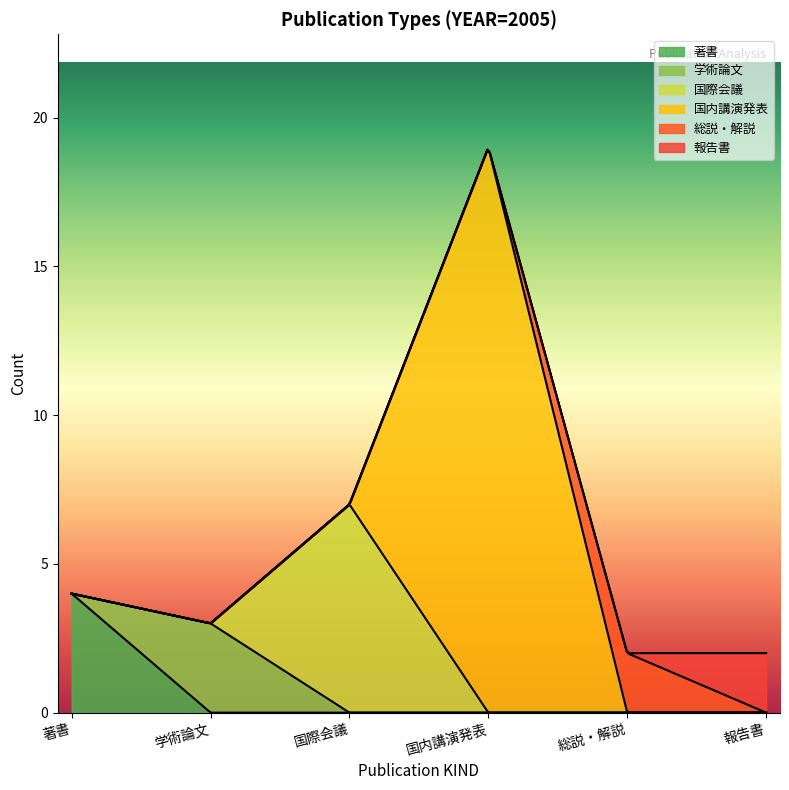

At which category is the sum across all series the highest?

国内講演発表